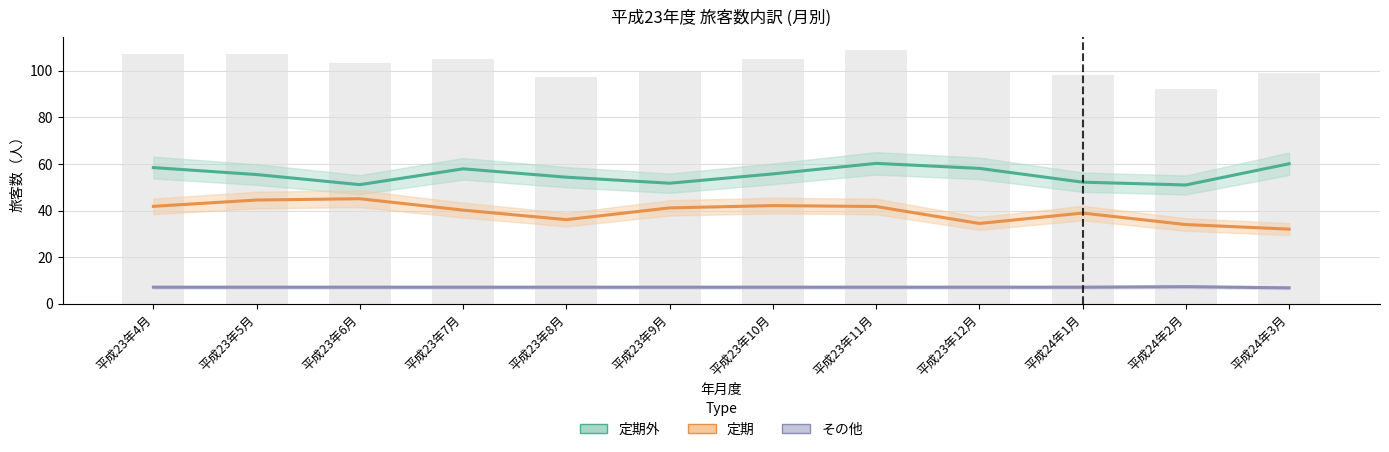

True or false: 定期外 has a value of 76.8 at 平成24年1月.

False